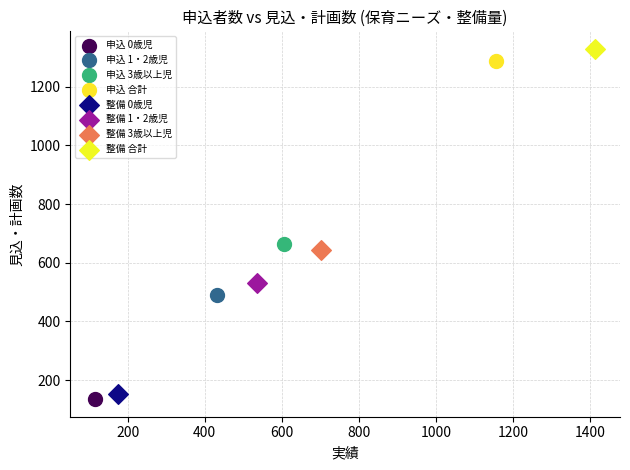

What are all the series names shown in the legend?

申込 0歳児, 申込 1・2歳児, 申込 3歳以上児, 申込 合計, 整備 0歳児, 整備 1・2歳児, 整備 3歳以上児, 整備 合計